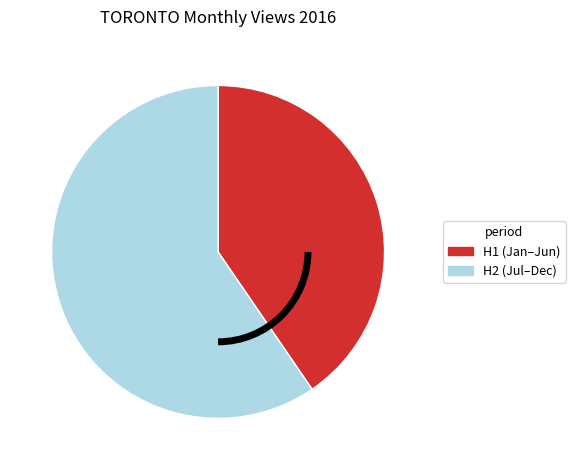

Is there any slice that represents more than half of the pie?

Yes